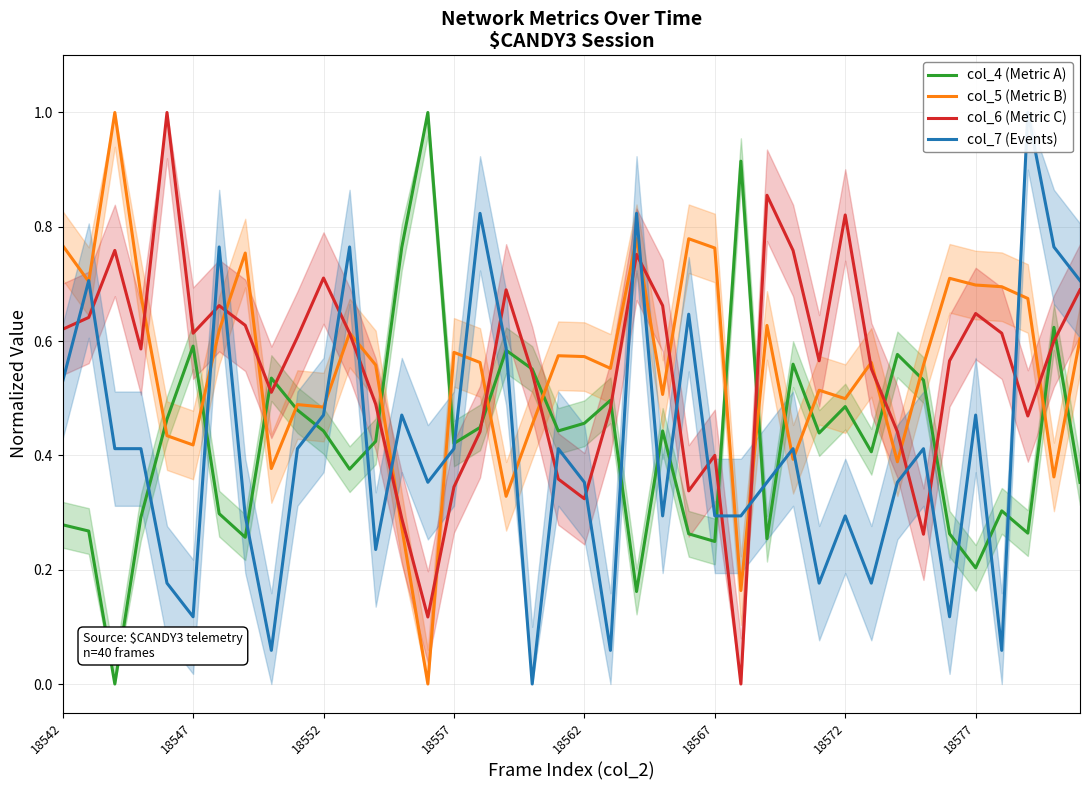

Between 21 and 27, which is larger?

21